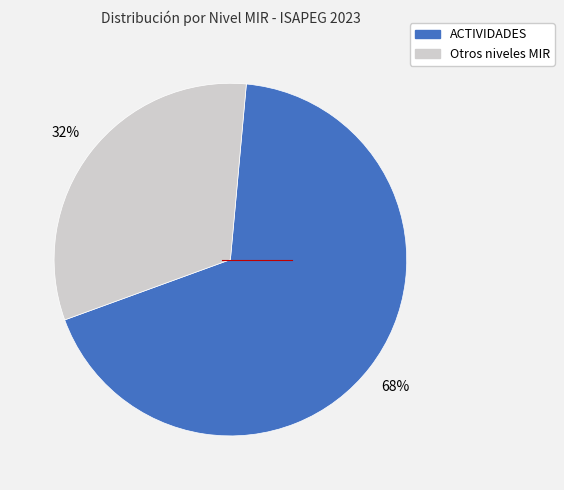

Is there any slice that represents more than half of the pie?

Yes